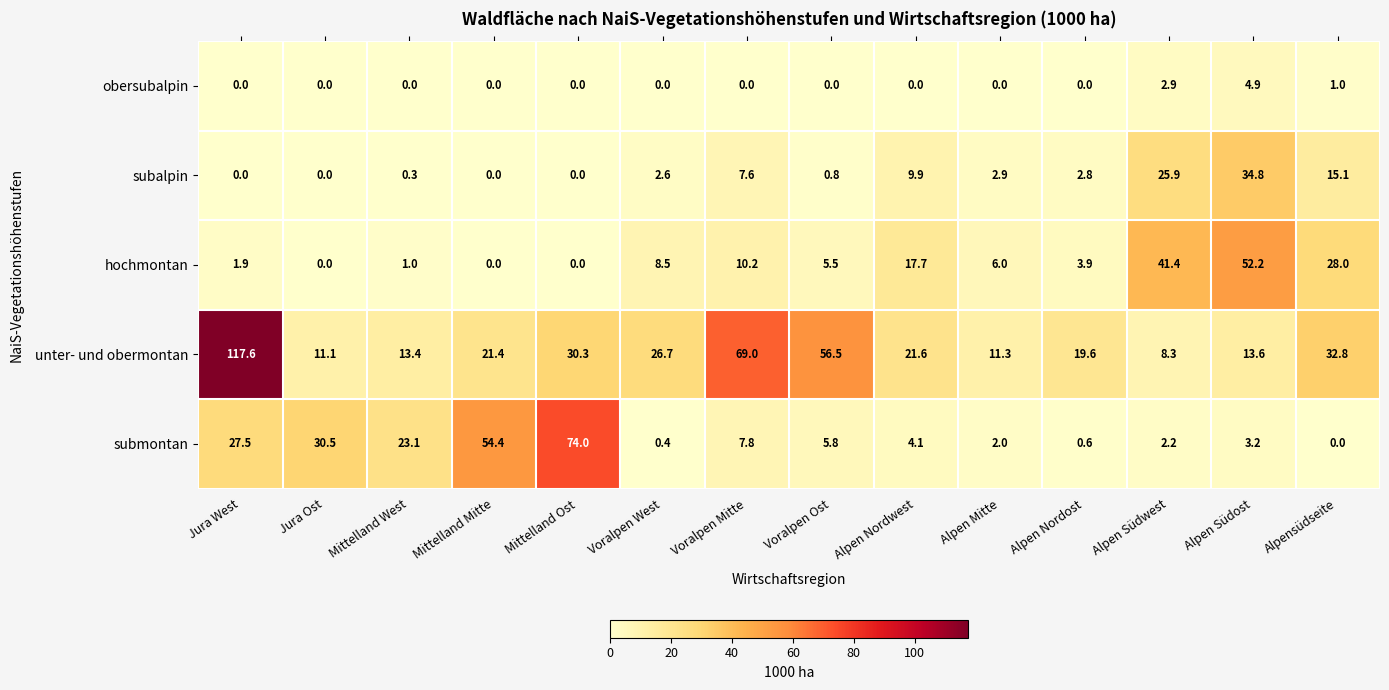

True or false: obersubalpin has a value of 0.0 at Jura Ost.

True